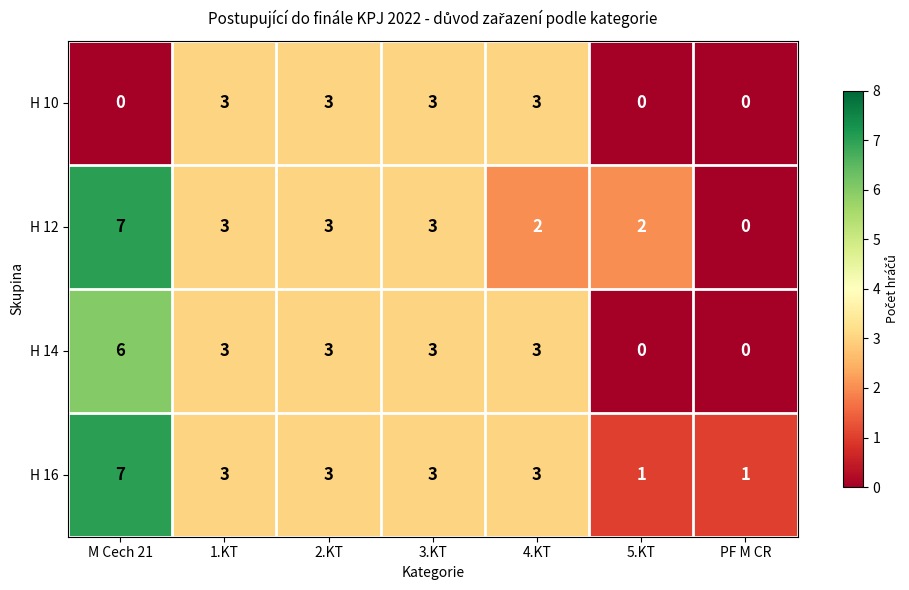

Which series has the largest total across all categories?

H 16